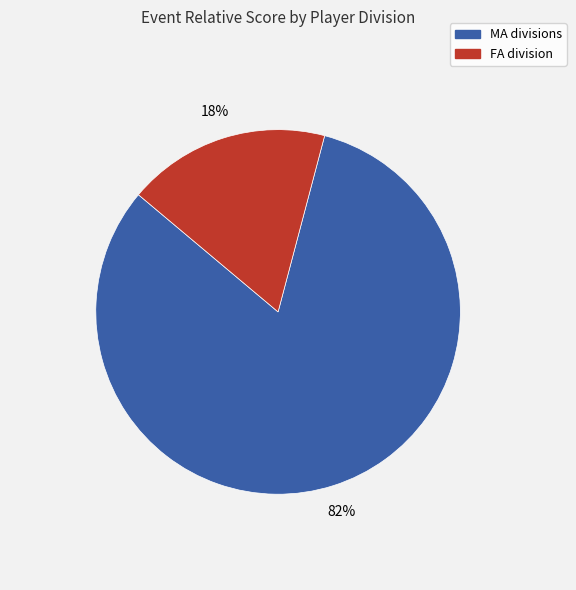

Is there any slice that represents more than half of the pie?

Yes